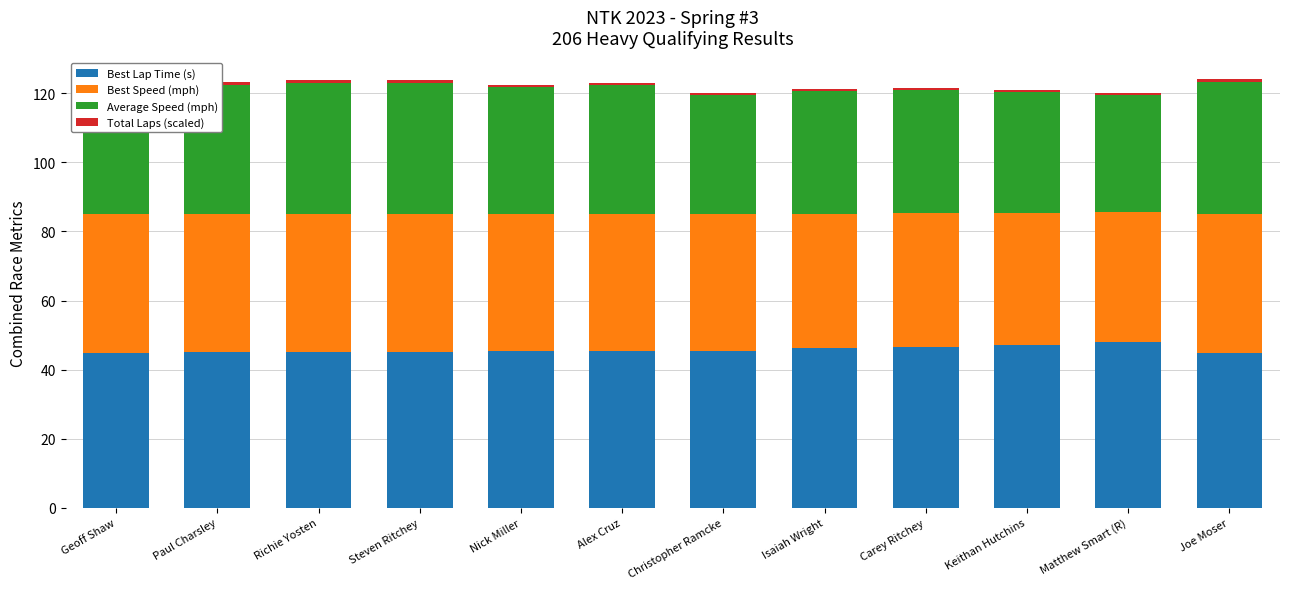

List the series in order of their peak value, lowest first.

Total Laps (scaled), Average Speed (mph), Best Speed (mph), Best Lap Time (s)